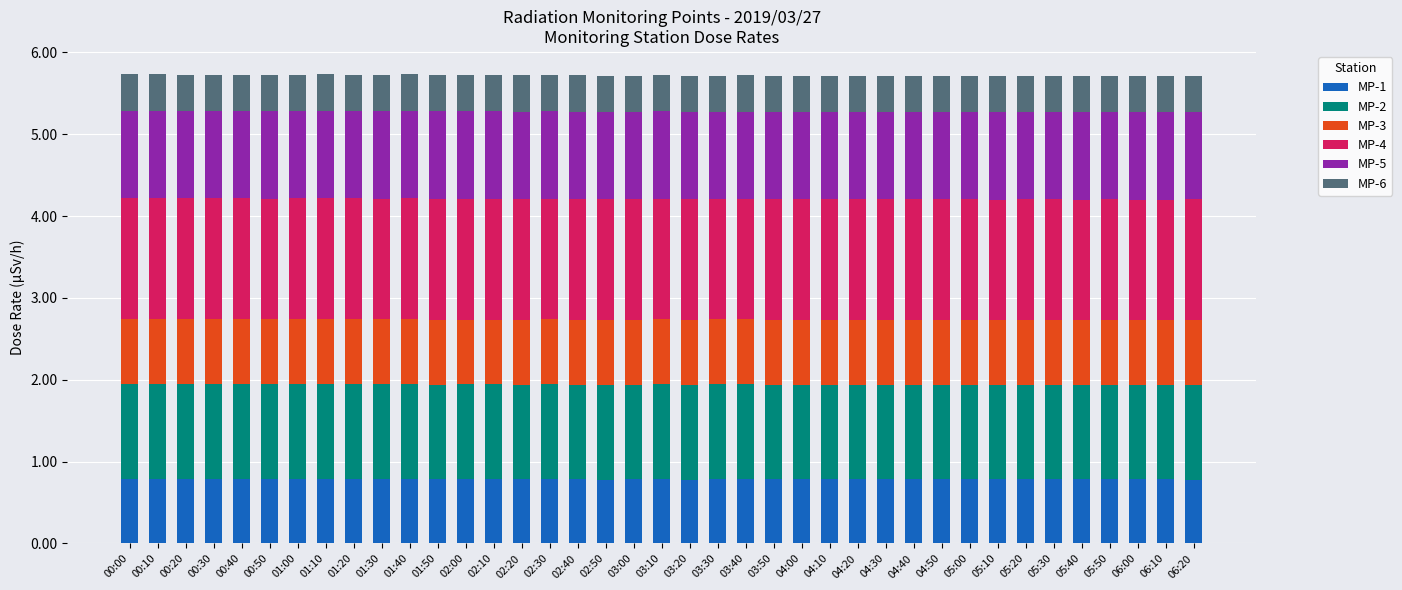

What is the total value across all series at 04:30?

5.7